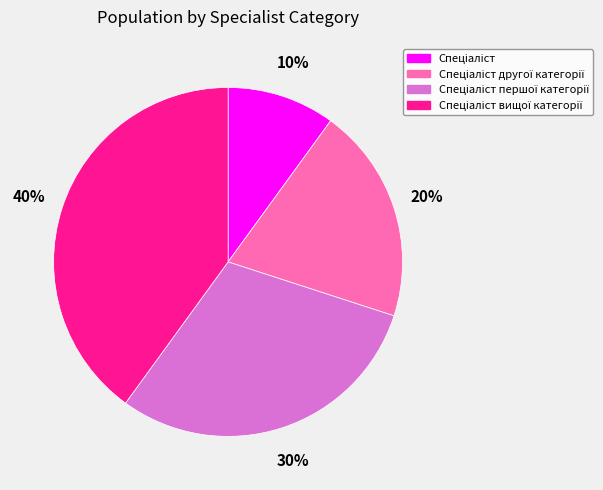

Is there any slice that represents more than half of the pie?

No